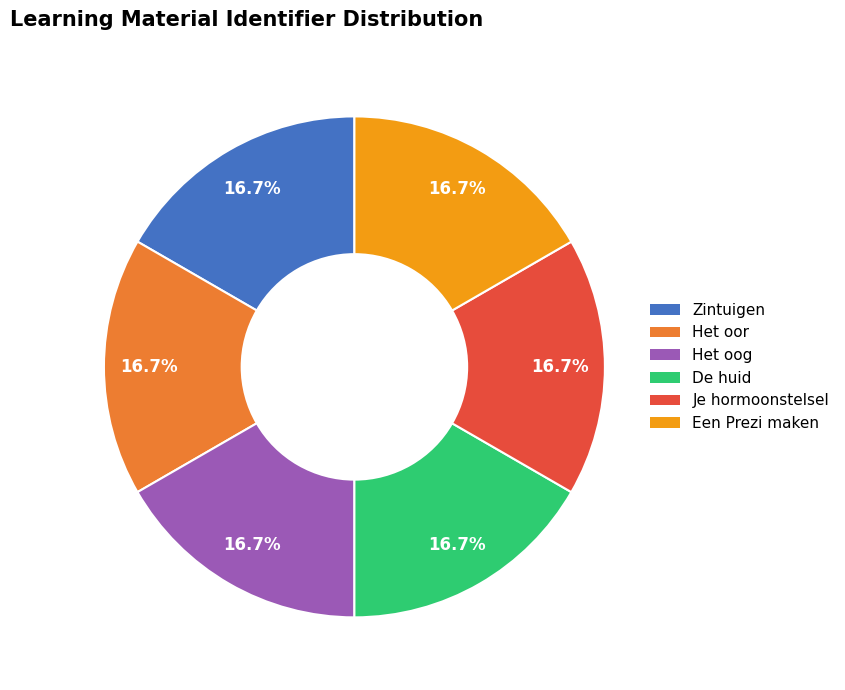

Approximately how many times larger is the value at Het oor compared to Een Prezi maken?

1.0